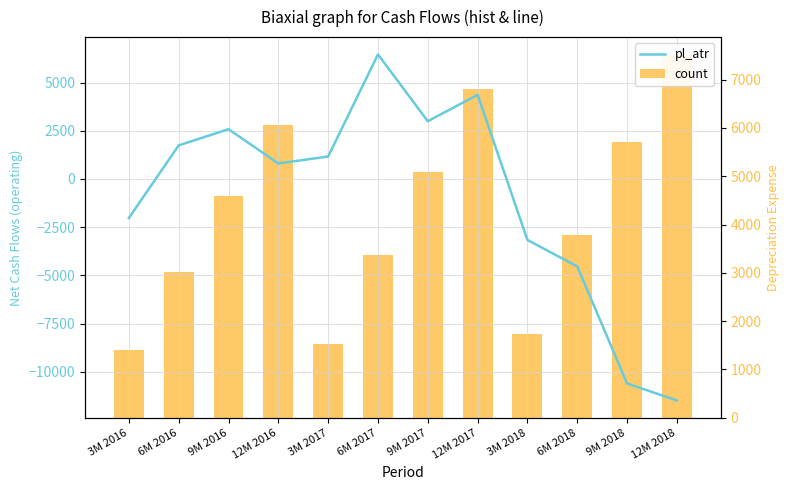

Reading right to left, transcribe all the data shown in this chart.

pl_atr: -11486	-10605	-4534	-3162	4365	2996	6461	1165	806	2583	1744	-2023
count: 7504	5698	3788	1742	6800	5093	3365	1532	6058	4585	3016	1395